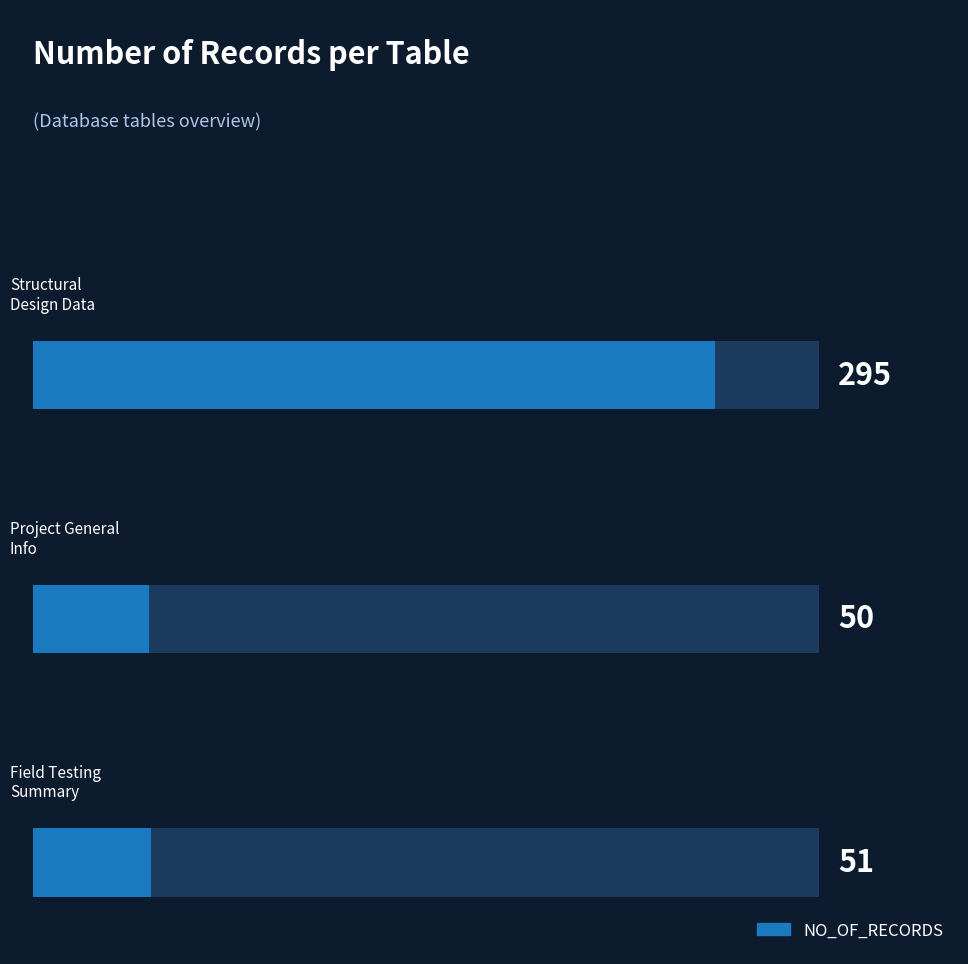

What is the value of the 2nd bar from the left?

50